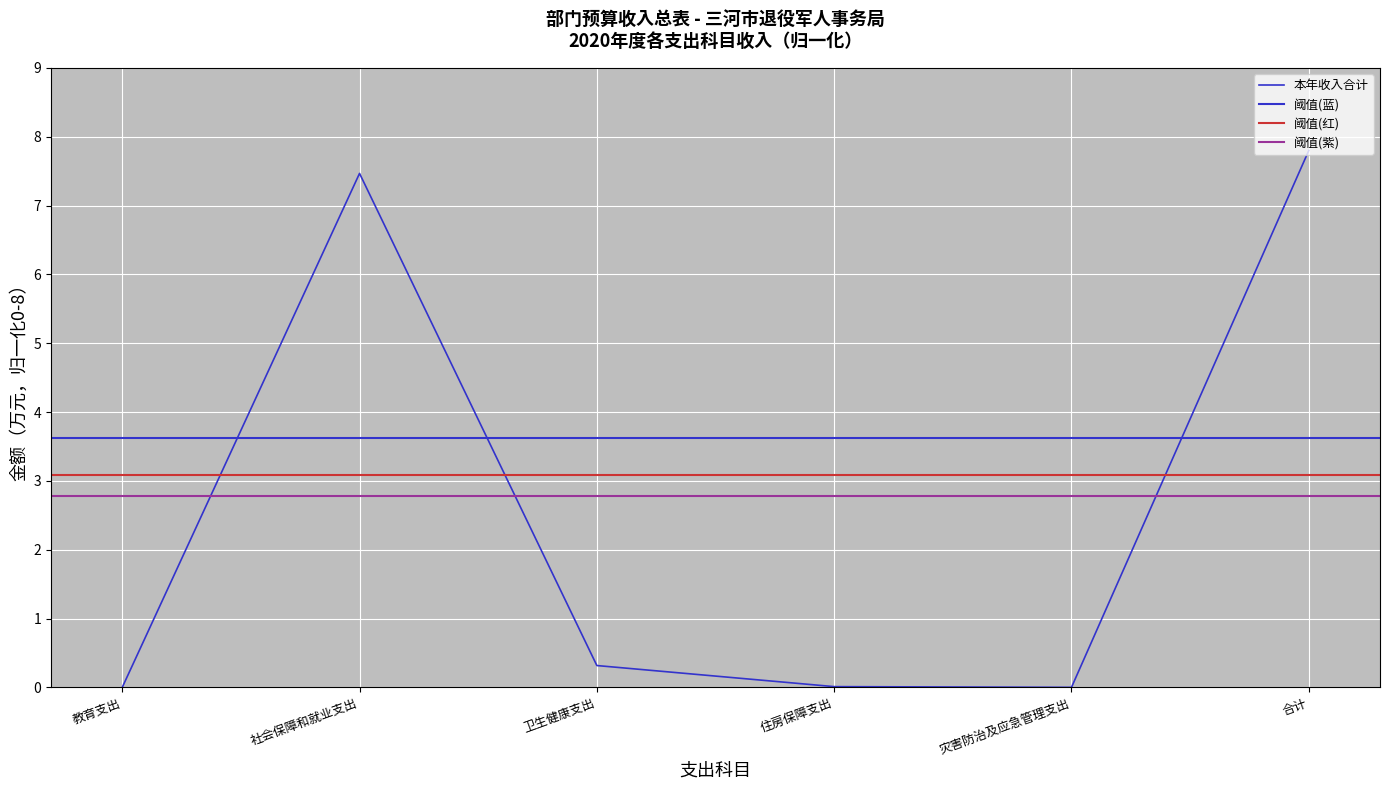

What position from the right is 合计?

1